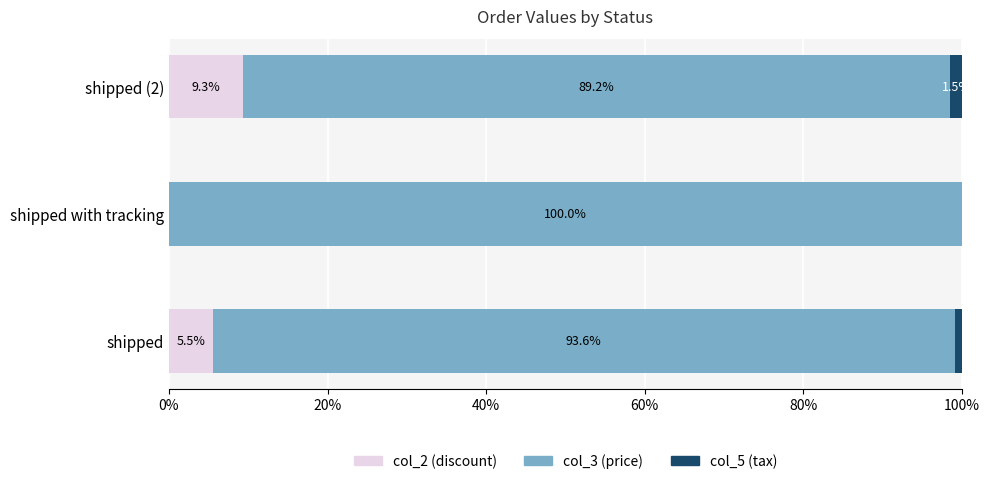

Which category has the highest value in the col_2 (discount) series?

shipped (2)